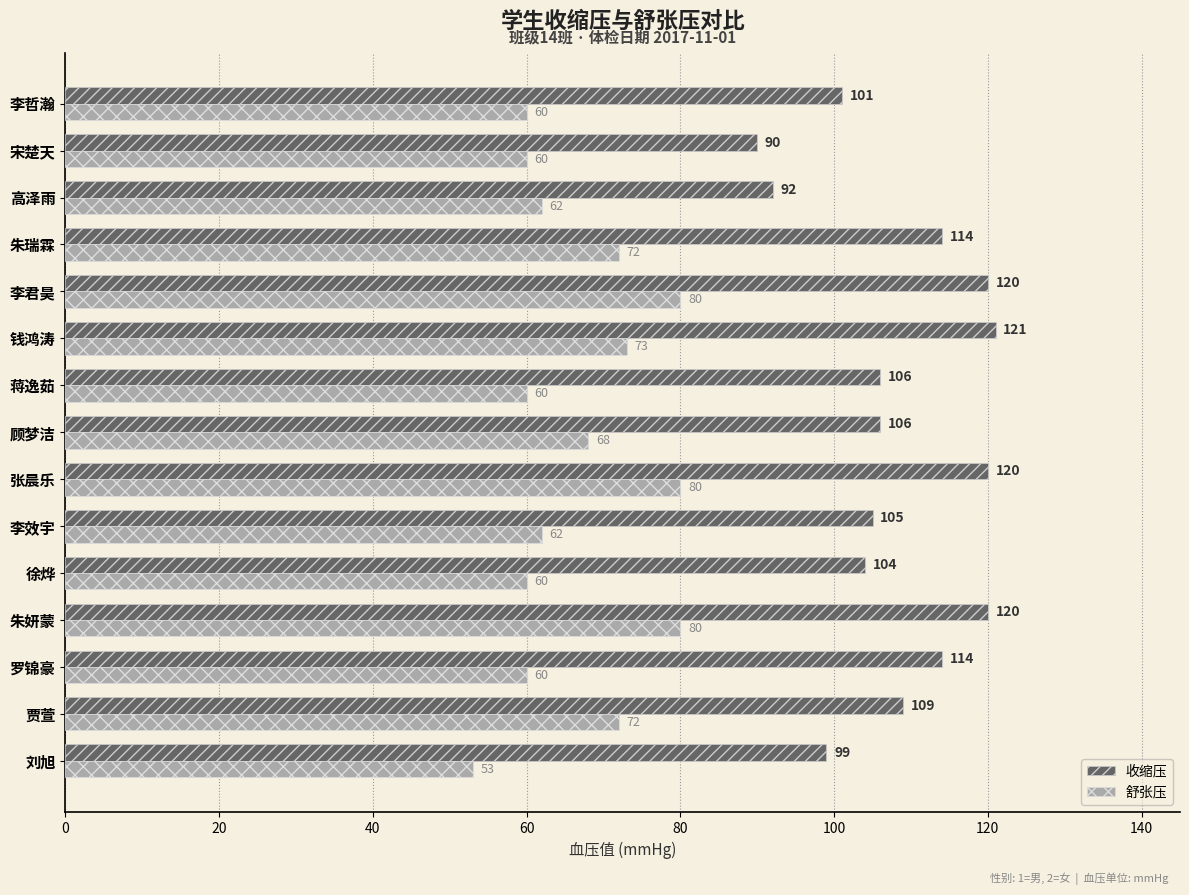

Where is 收缩压 nearest to the value 105?

李效宇